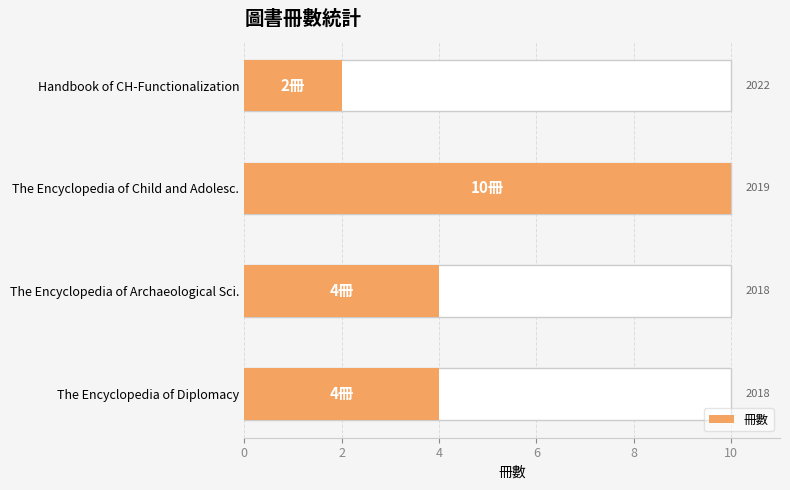

How many data points are less than 4?

1